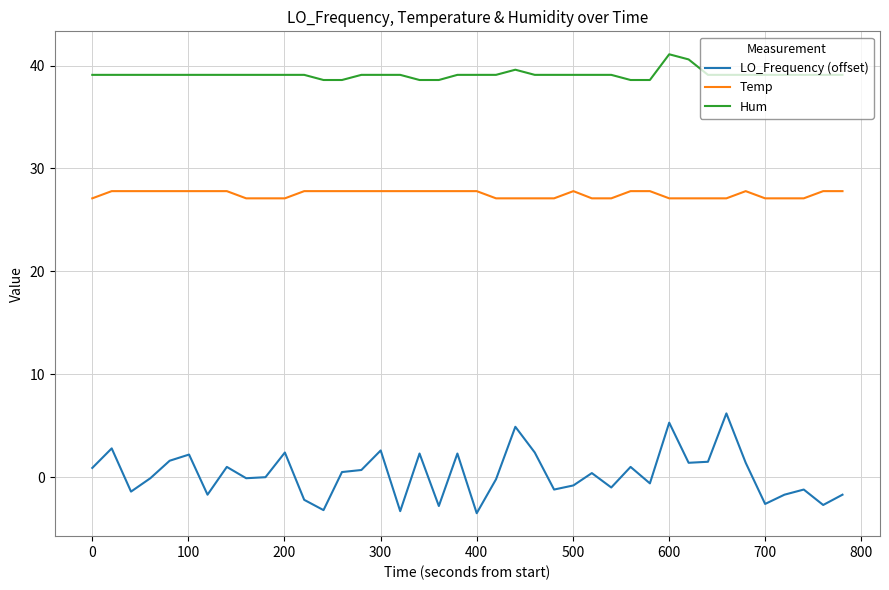

True or false: LO_Frequency (offset) and Hum intersect in this chart.

False